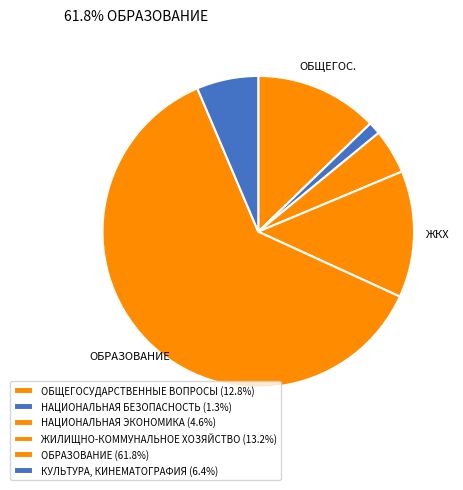

Does ЖИЛИЩНО-КОММУНАЛЬНОЕ ХОЗЯЙСТВО represent more than half of the total?

No